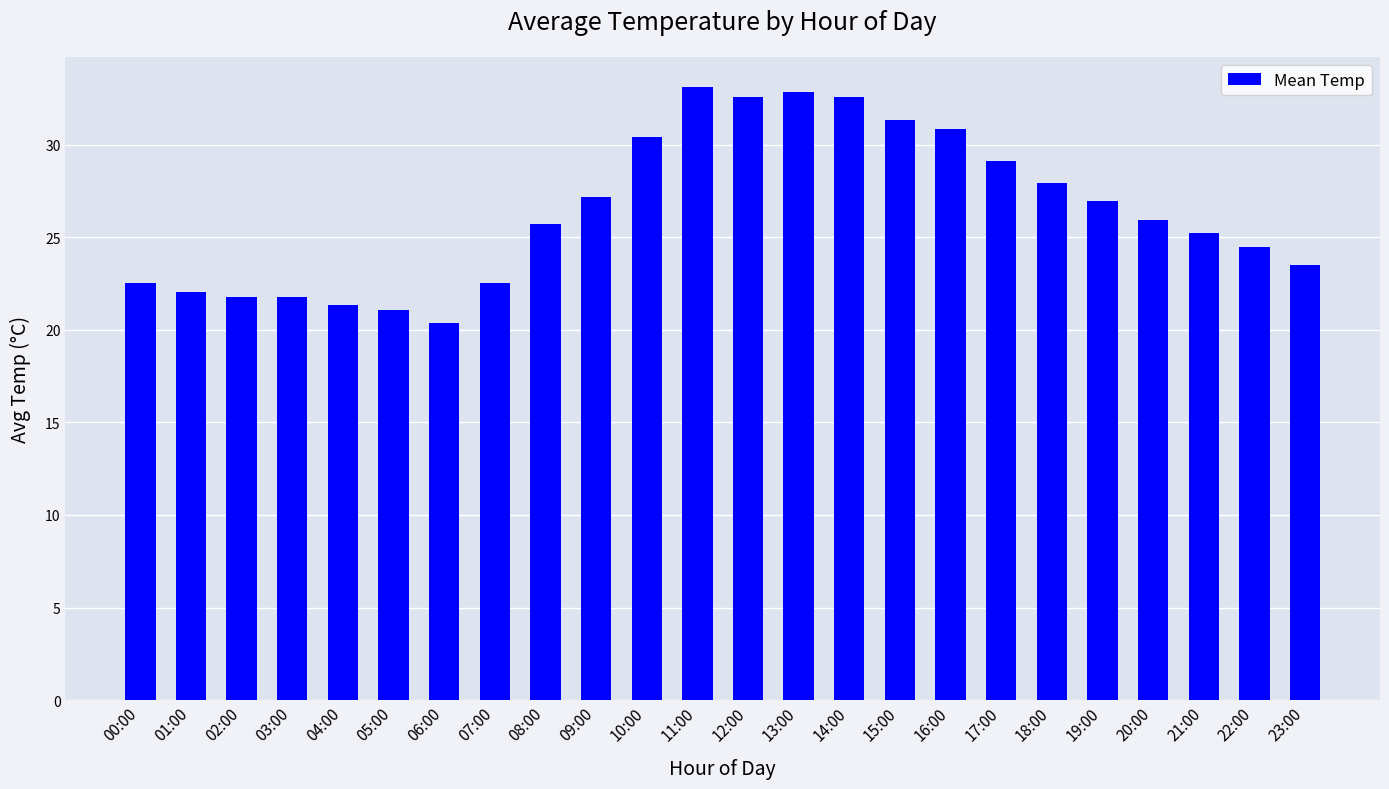

What is the average value?

26.4